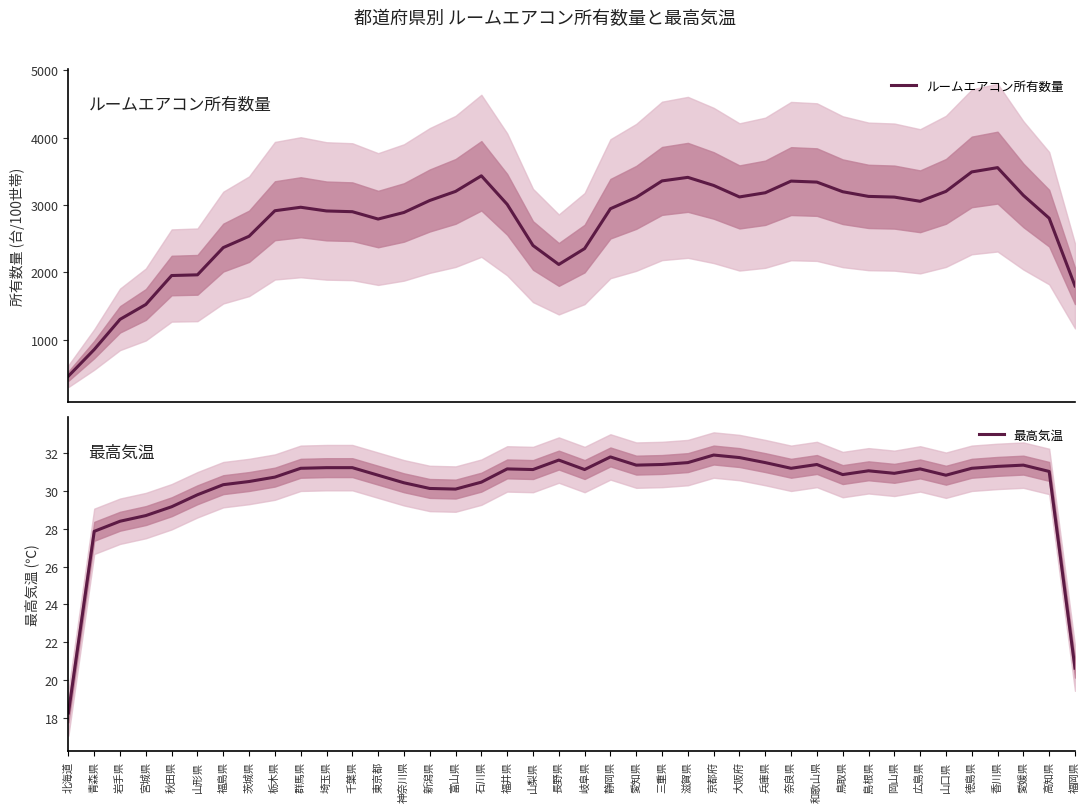

True or false: ルームエアコン所有数量 and 最高気温 cross at least once.

False